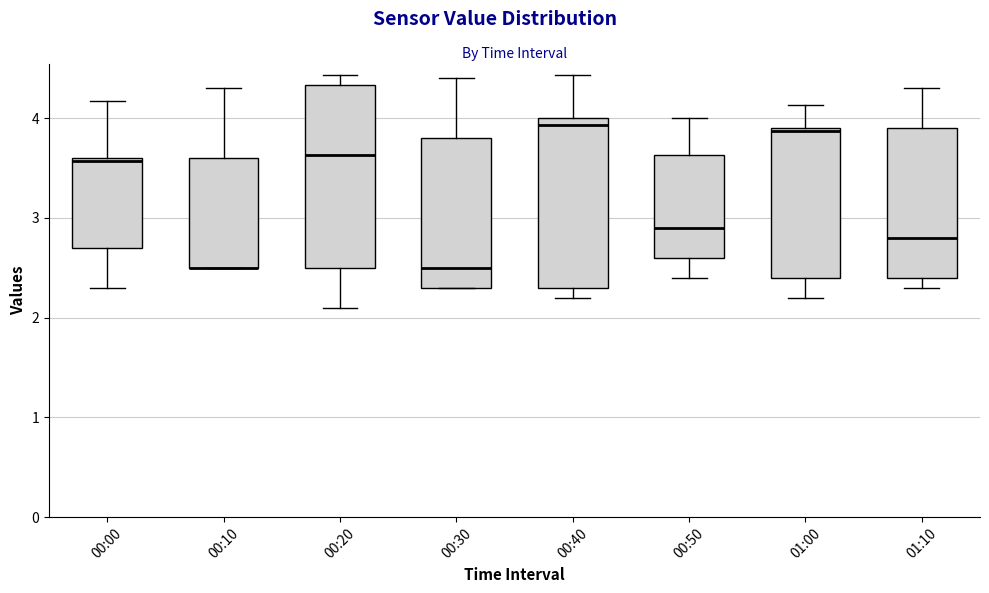

Comparing the boxes themselves (not the whiskers), which one is the tallest?

00:20